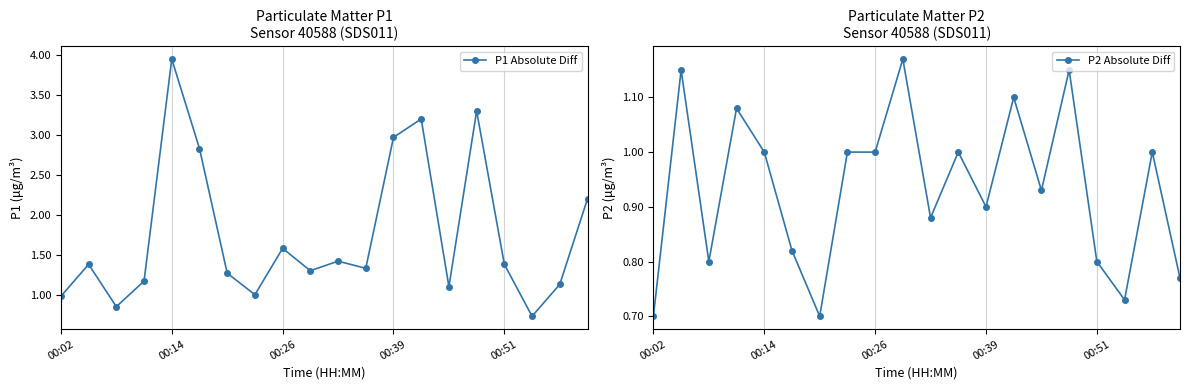

Is it true that P1 Absolute Diff equals 3.0 at 00:39?

True